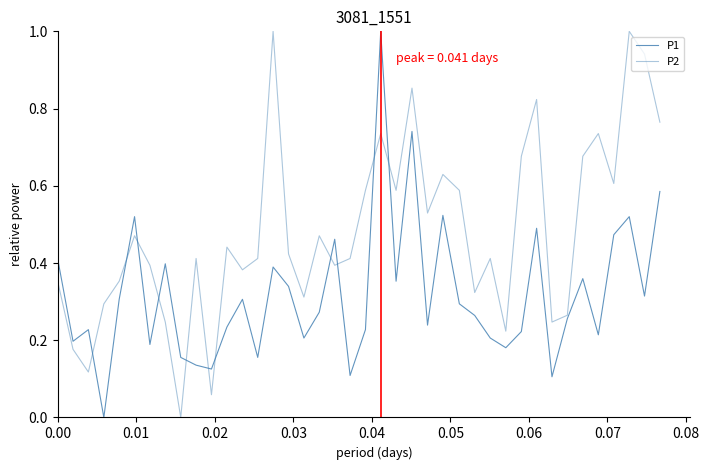

Reading right to left, list all the values displayed in this chart.

P1: 0.6	0.3	0.5	0.5	0.2	0.4	0.3	0.1	0.5	0.2	0.2	0.2	0.3	0.3	0.5	0.2	0.7	0.4	1.0	0.2	0.1	0.5	0.3	0.2	0.3	0.4	0.2	0.3	0.2	0.1	0.1	0.2	0.4	0.2	0.5	0.3	0.0	0.2	0.2	0.4
P2: 0.8	0.9	1.0	0.6	0.7	0.7	0.3	0.2	0.8	0.7	0.2	0.4	0.3	0.6	0.6	0.5	0.9	0.6	0.7	0.6	0.4	0.4	0.5	0.3	0.4	1.0	0.4	0.4	0.4	0.1	0.4	0.0	0.2	0.4	0.5	0.4	0.3	0.1	0.2	0.4